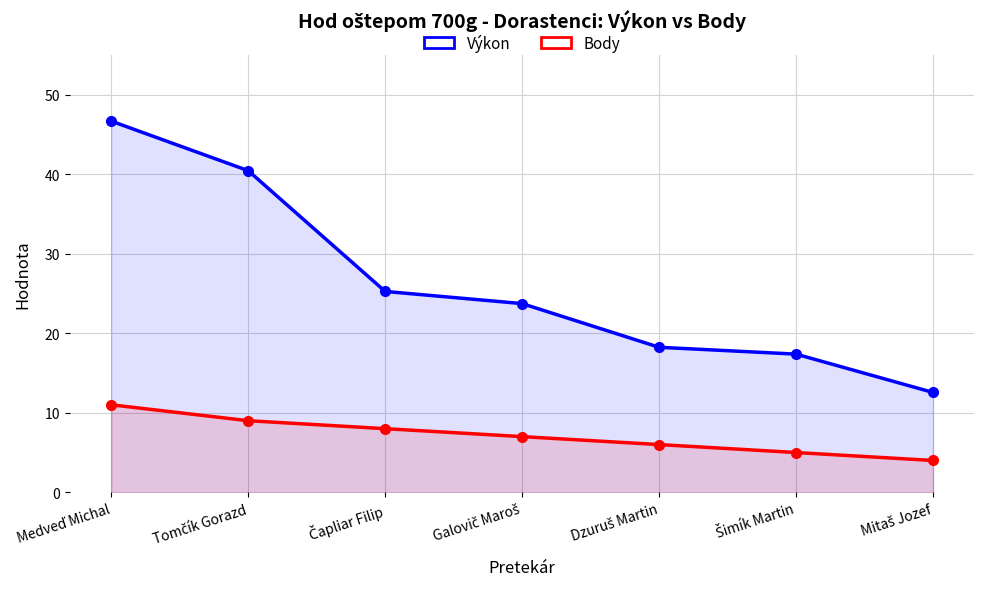

How many data points in Výkon are less than 23?

3